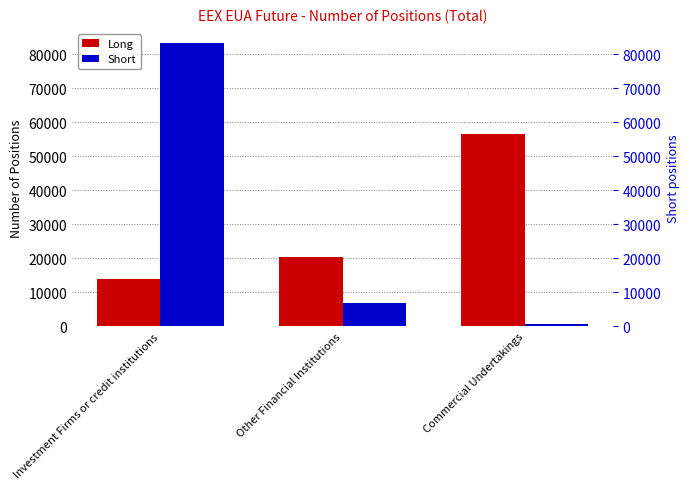

List the series in order of their peak value, highest first.

Short, Long